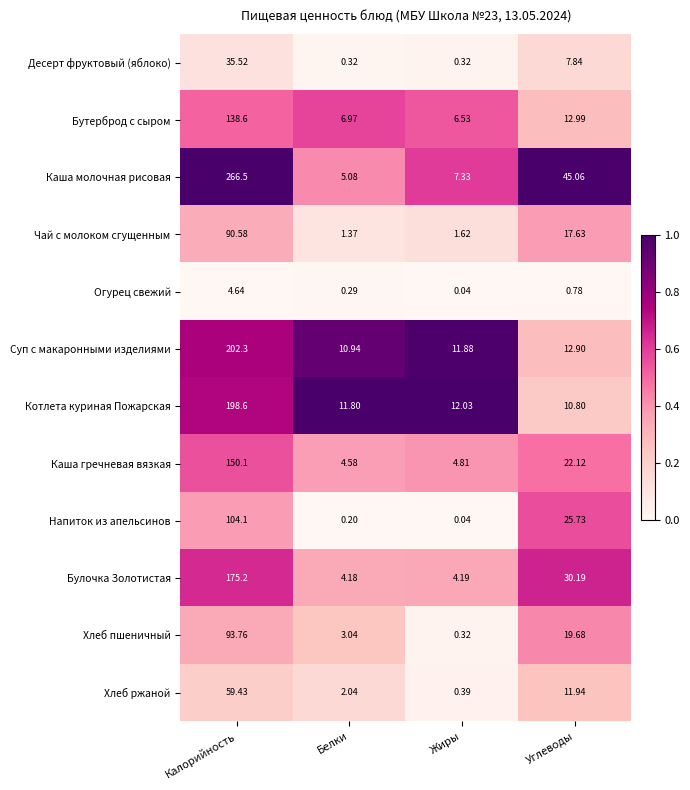

Where is Котлета куриная Пожарская nearest to the value 104?

Жиры